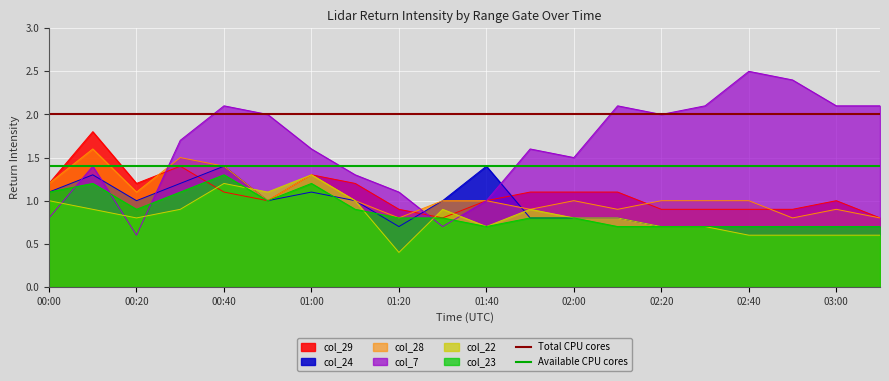

What is the average value of the Total CPU cores series?

2.0